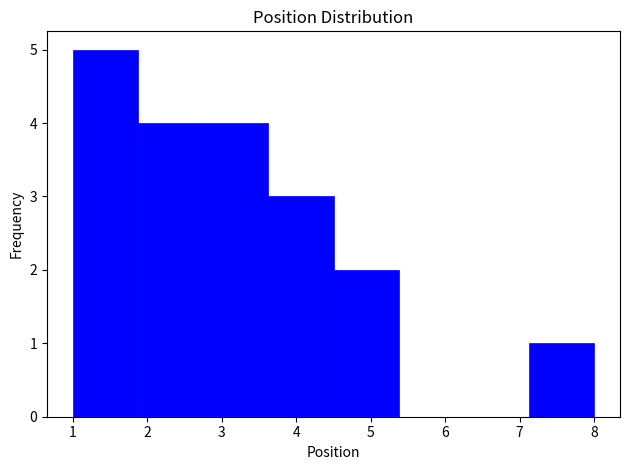

Reading left to right, list every bar in this chart as the range it spans on the x-axis followed by its height. Neither the bar edges nor the heights are printed on the chart, so give them approximately, as read against the axes.

1.0 to 1.9: 5
1.9 to 2.8: 4
2.8 to 3.6: 4
3.6 to 4.5: 3
4.5 to 5.4: 2
5.4 to 6.3: 0
6.3 to 7.1: 0
7.1 to 8.0: 1